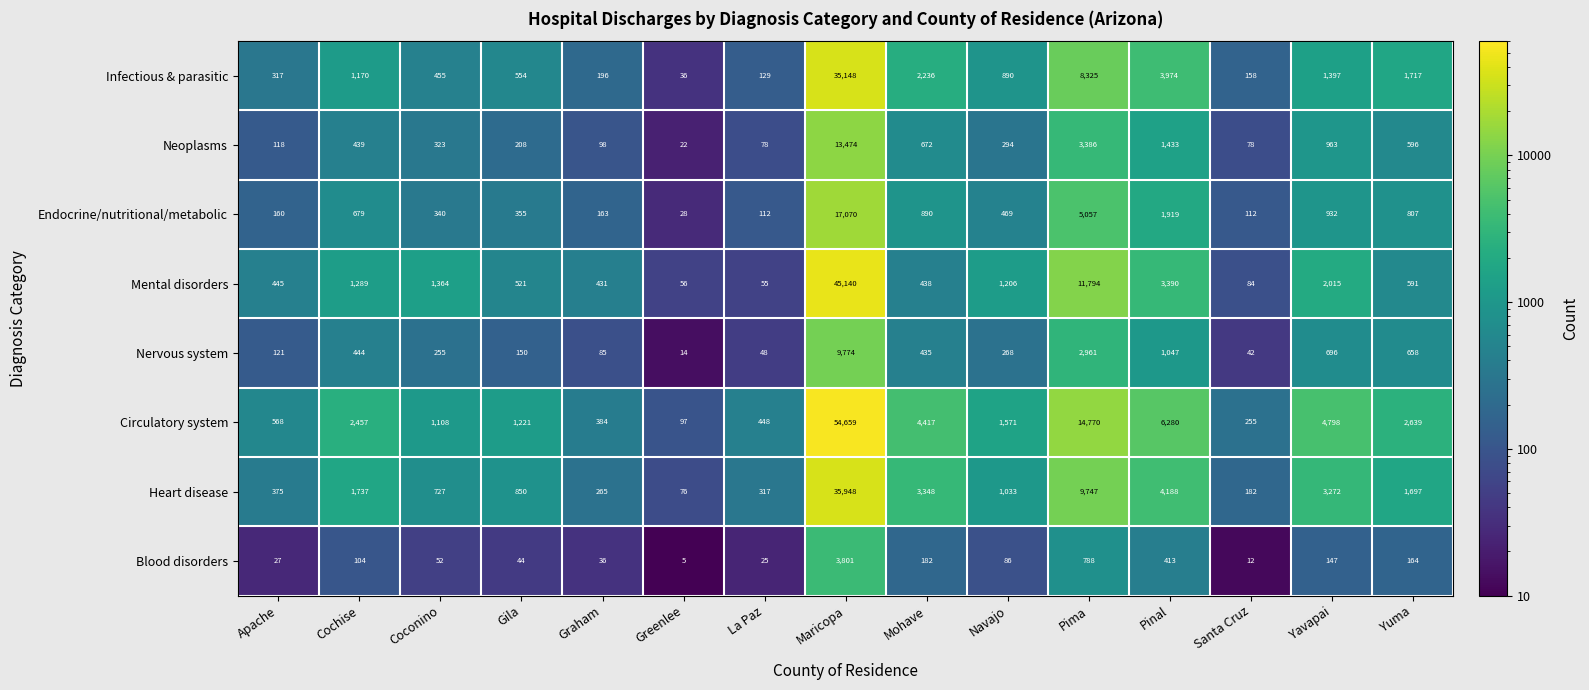

What is the maximum value shown in the chart?

54659